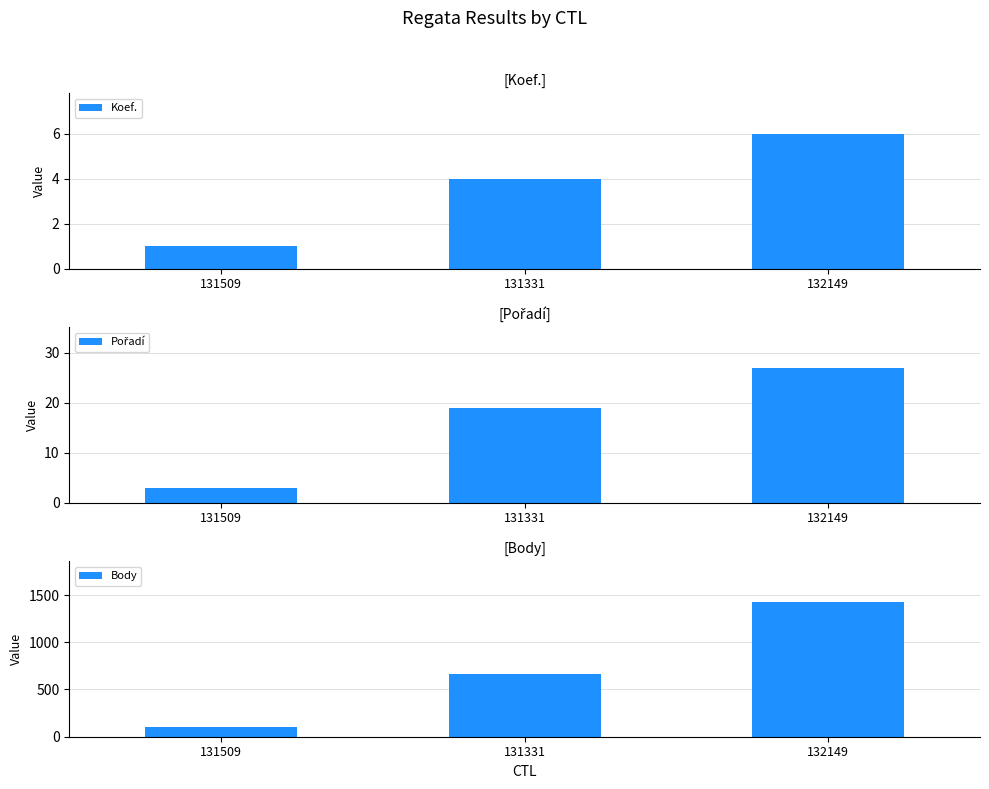

Which series has the largest range (max minus min)?

Body